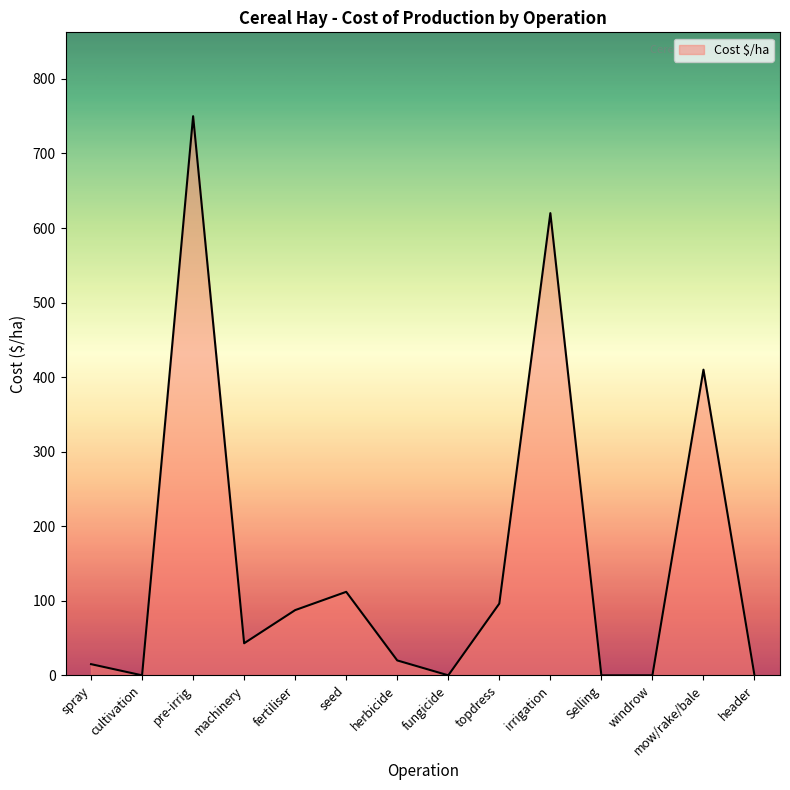

At which category does the data reach its first local peak?

pre-irrig